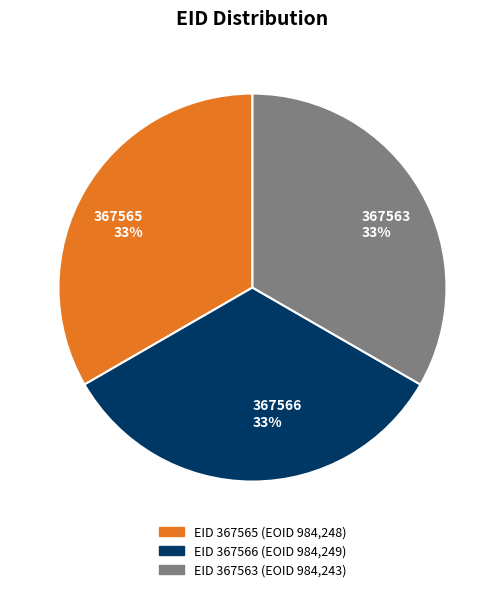

What is the ratio of the value at 367565 33% to the value at 367563 33%?

1.0